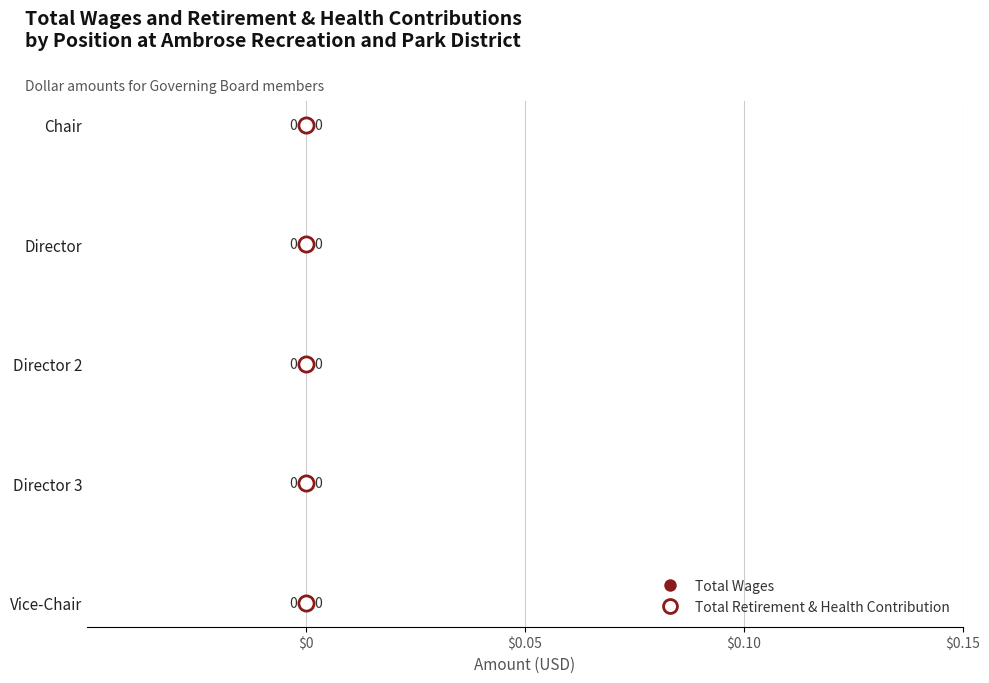

What are all the series names shown in the legend?

Total Wages, Total Retirement & Health Contribution